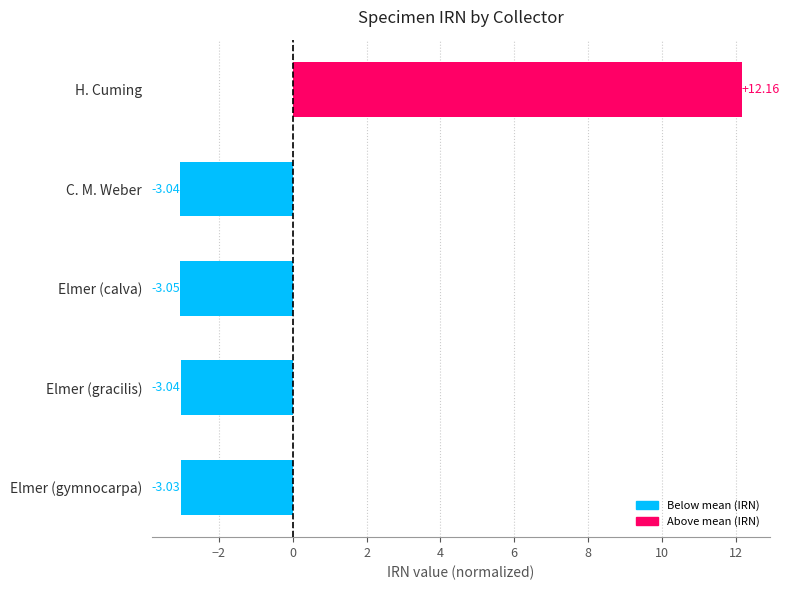

How many values are below -3?

4